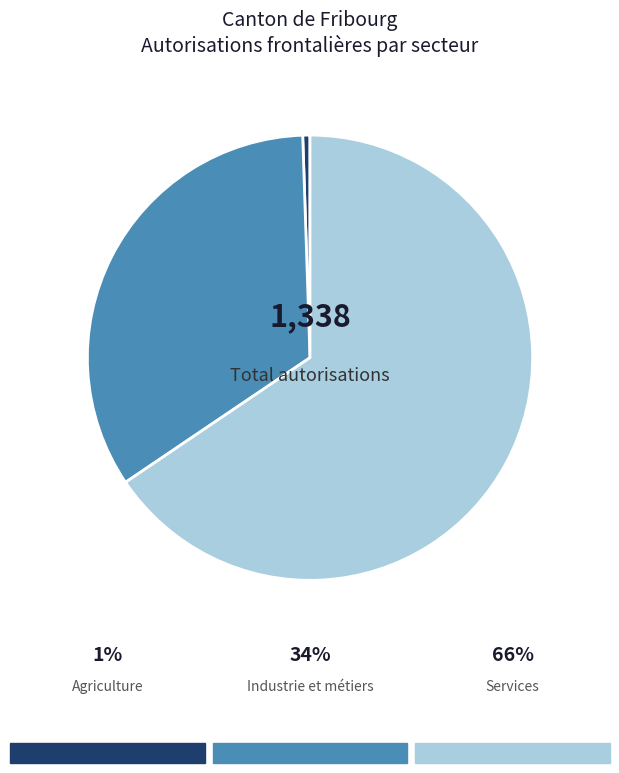

Is there a majority slice in this chart?

Yes